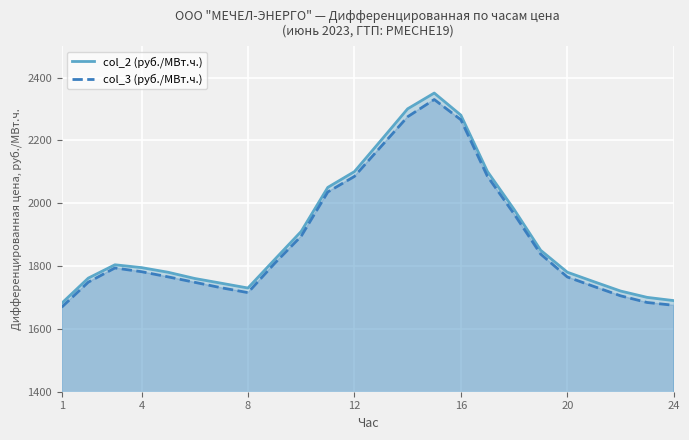

What is the highest value of the col_3 (руб./МВт.ч.) series?

2330.0